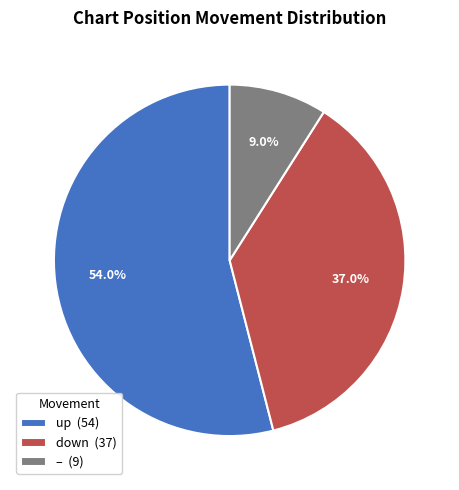

Is there any slice that represents more than half of the pie?

Yes